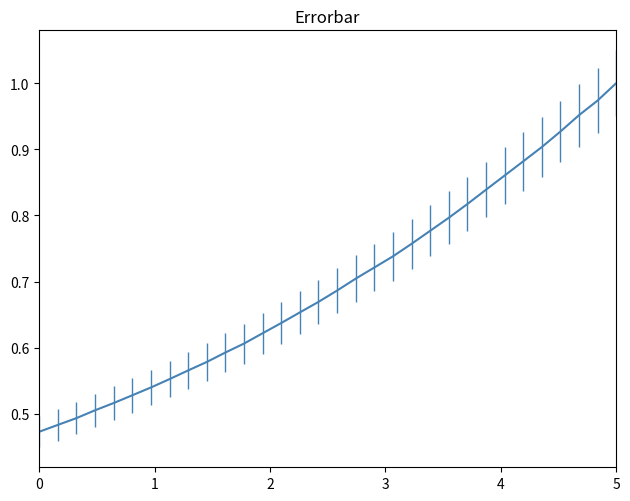

How many lines are shown in the chart?

1